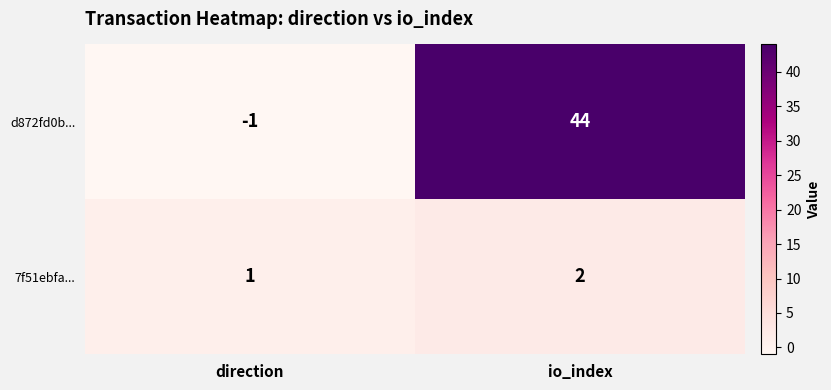

Which category has the lowest value in the d872fd0b... series?

direction